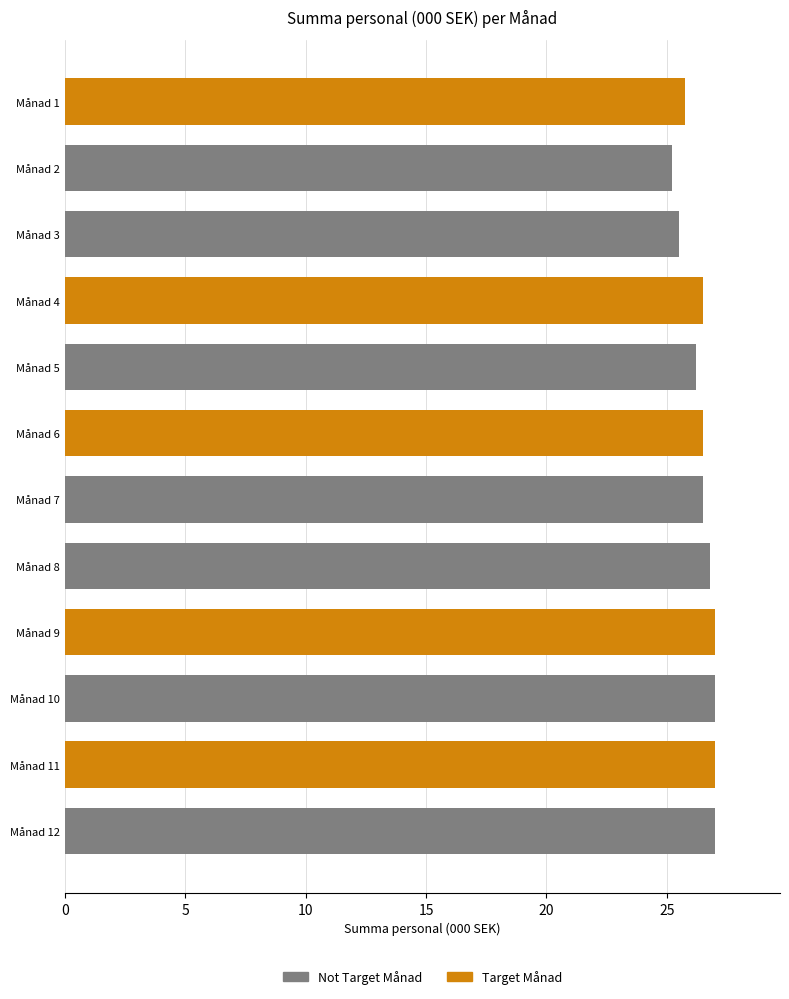

How many categories are shown in the chart?

12